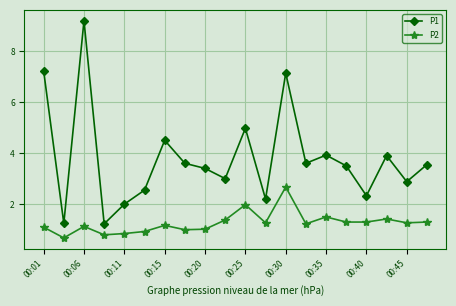

What is the maximum value shown in the chart?

9.2